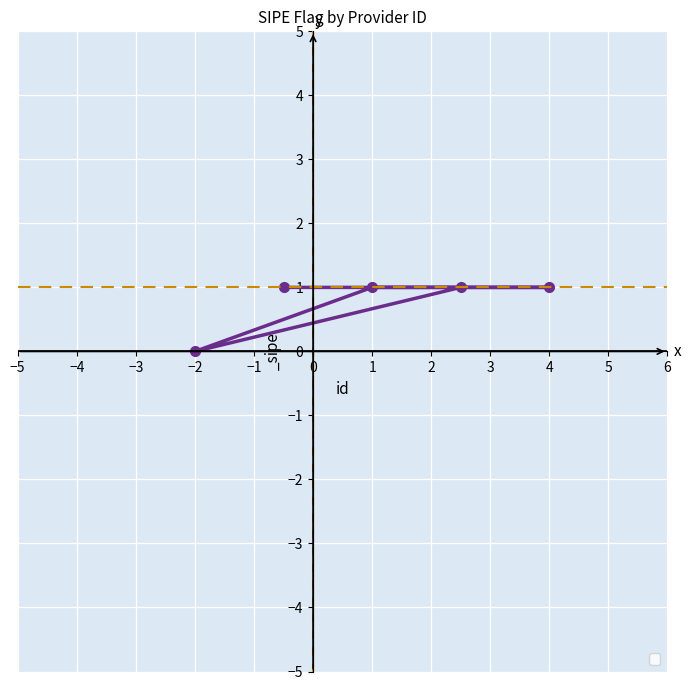

How many values are below 1?

1